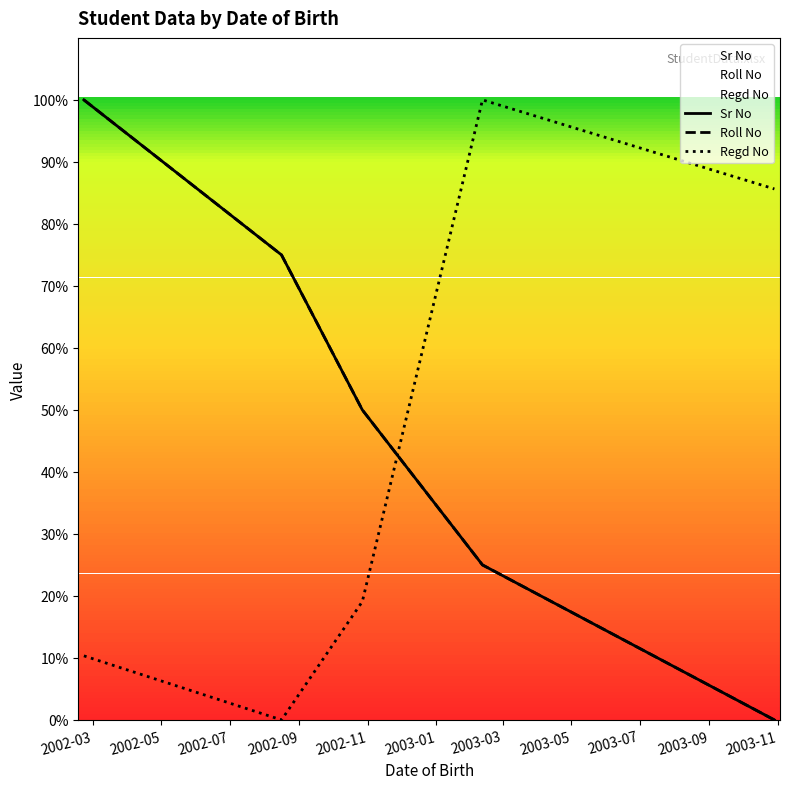

How many data points in Roll No are above 50?

2